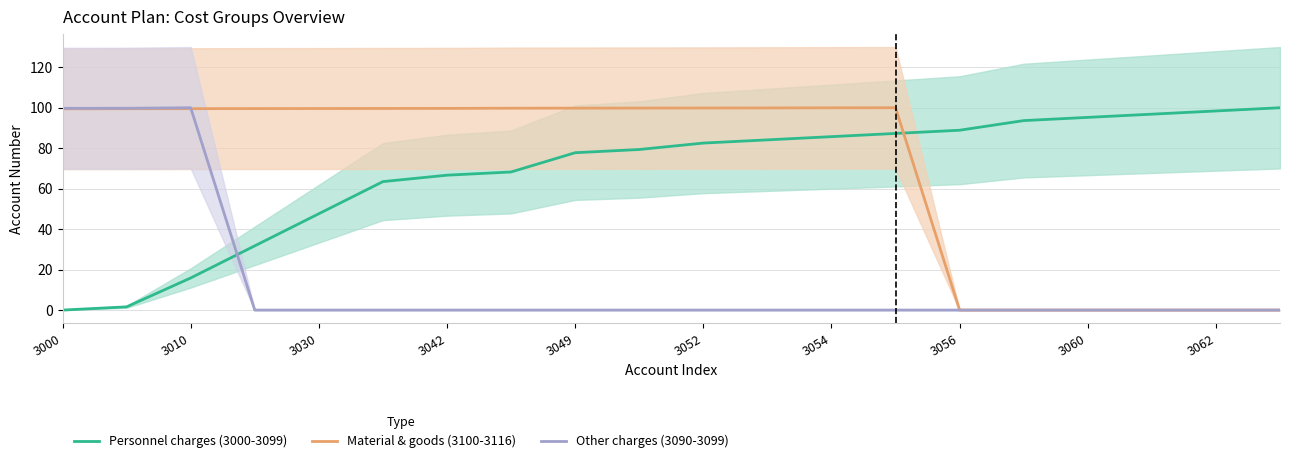

Is it true that Material & goods (3100-3116) equals 99.7 at 3042?

True